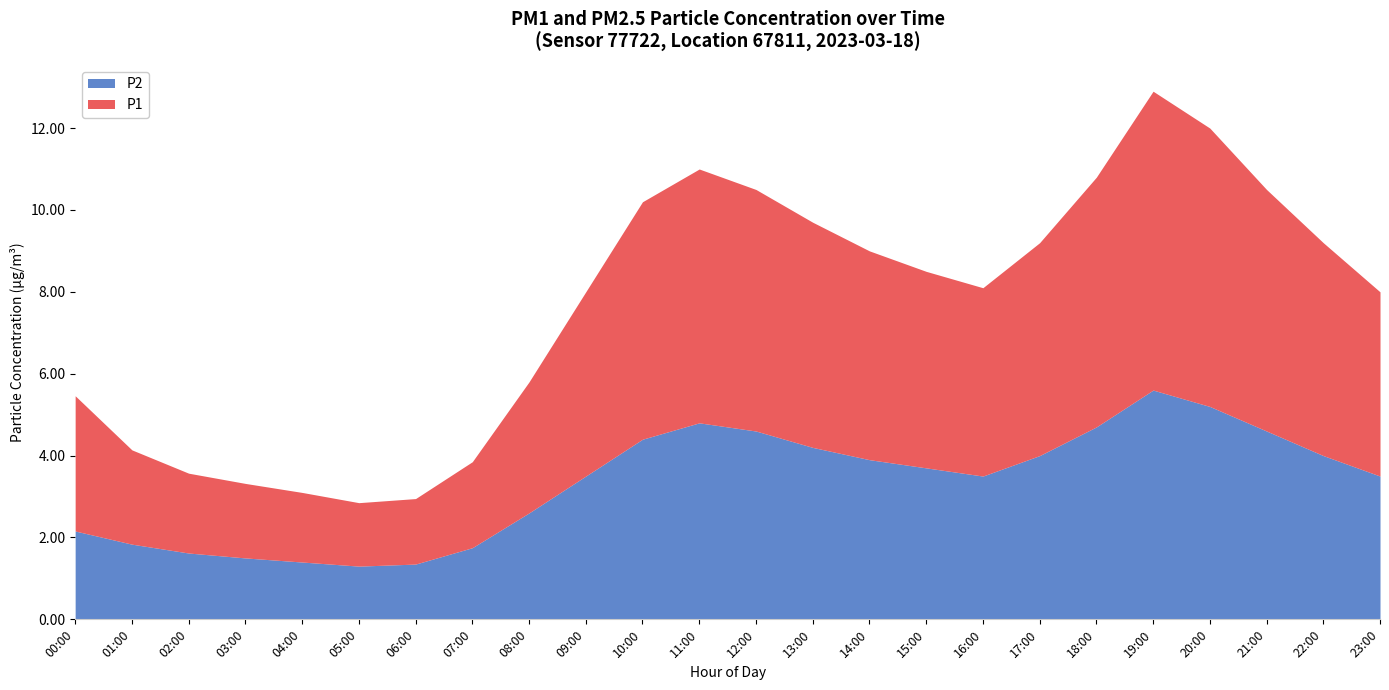

The P2 series shows 3.5 at 16:00. True or false?

True